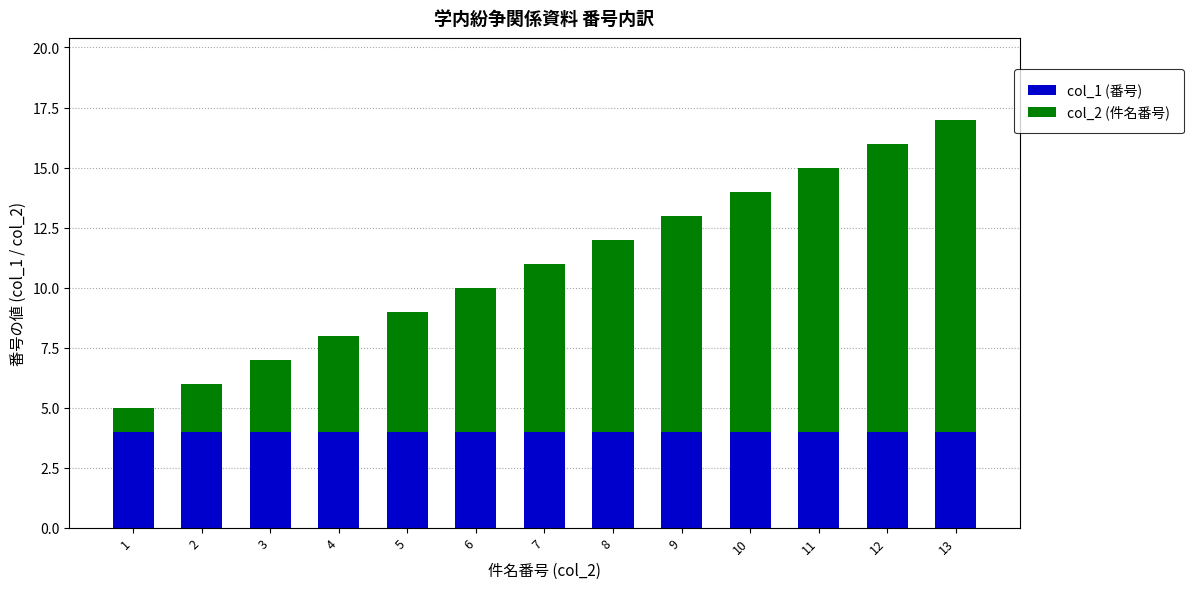

At which category is the sum across all series the highest?

13